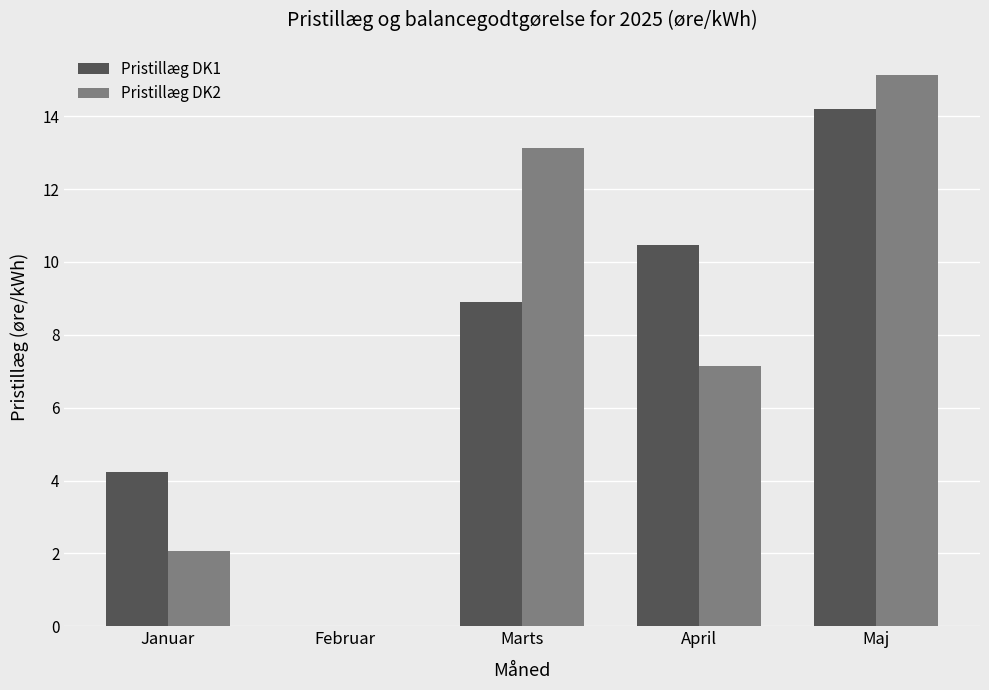

Is it true that Pristillæg DK1 equals 10.5 at April?

True